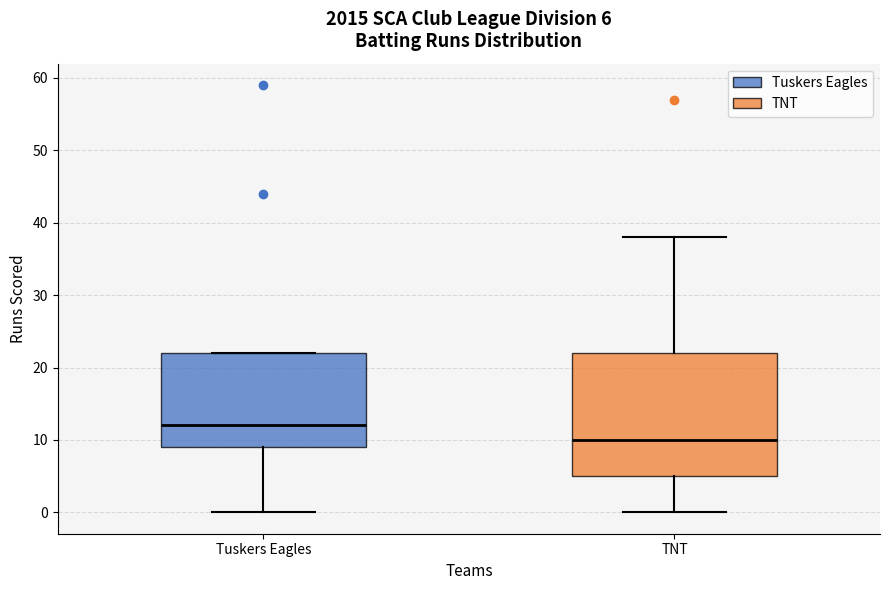

Which box is the tallest, from its lower edge to its upper edge?

TNT